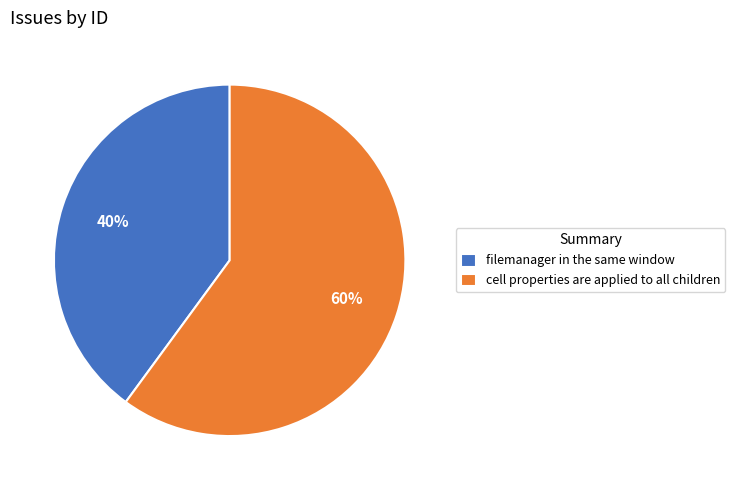

Count the number of slices in the pie.

2